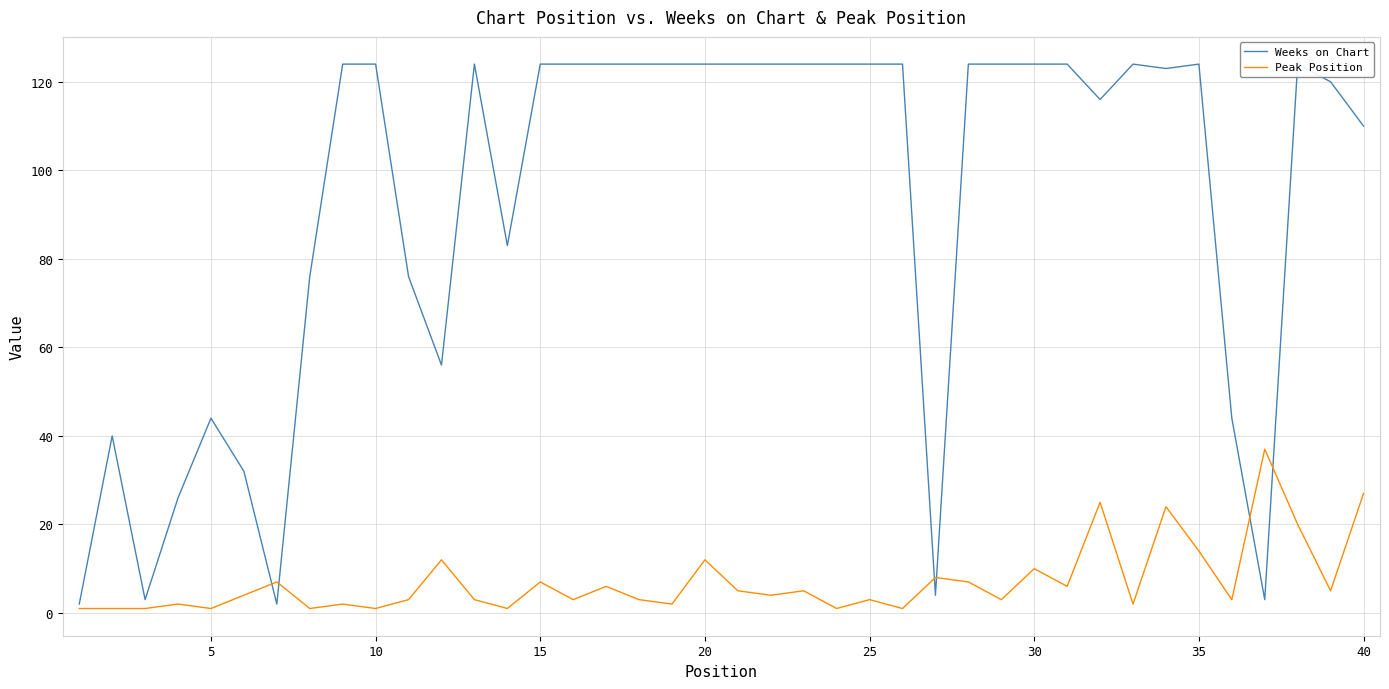

How many values in the Peak Position series are below 4?

20